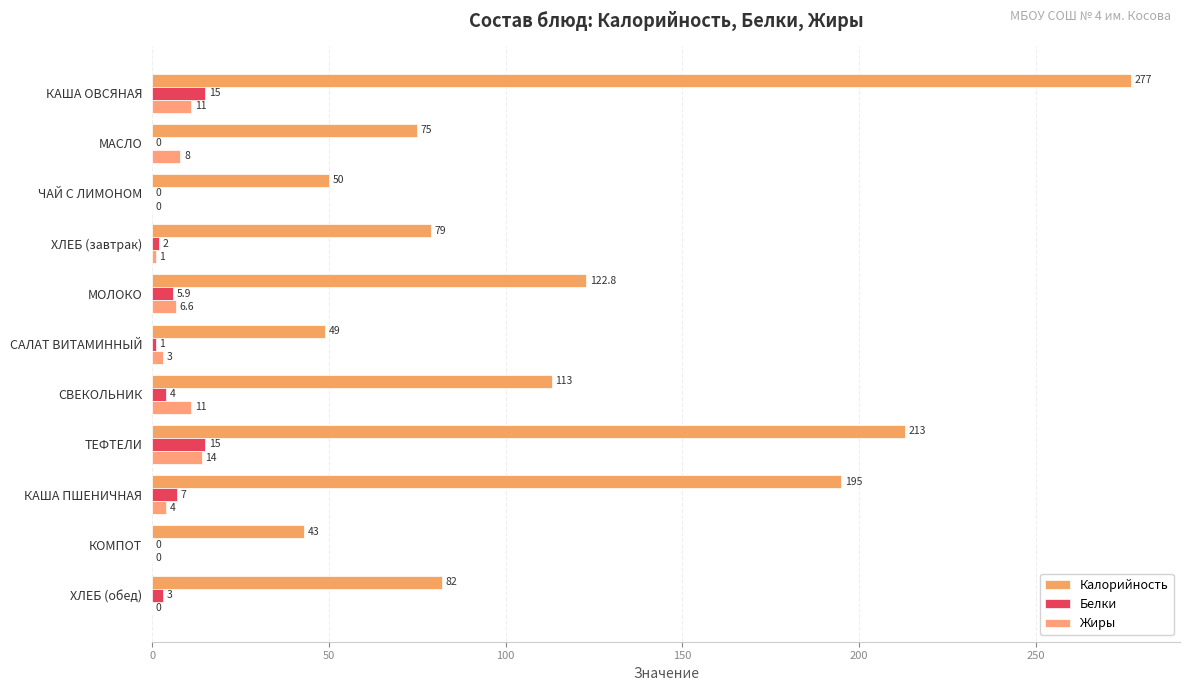

What is the difference between the maximum and second lowest values in the Жиры series?

14.0